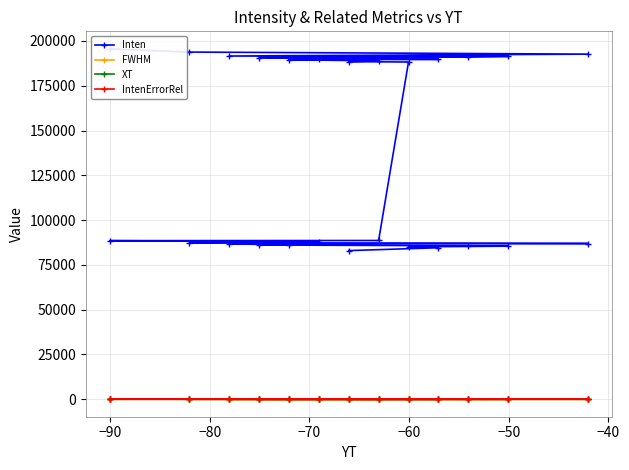

Is this an area chart (filled region under the line)?

No